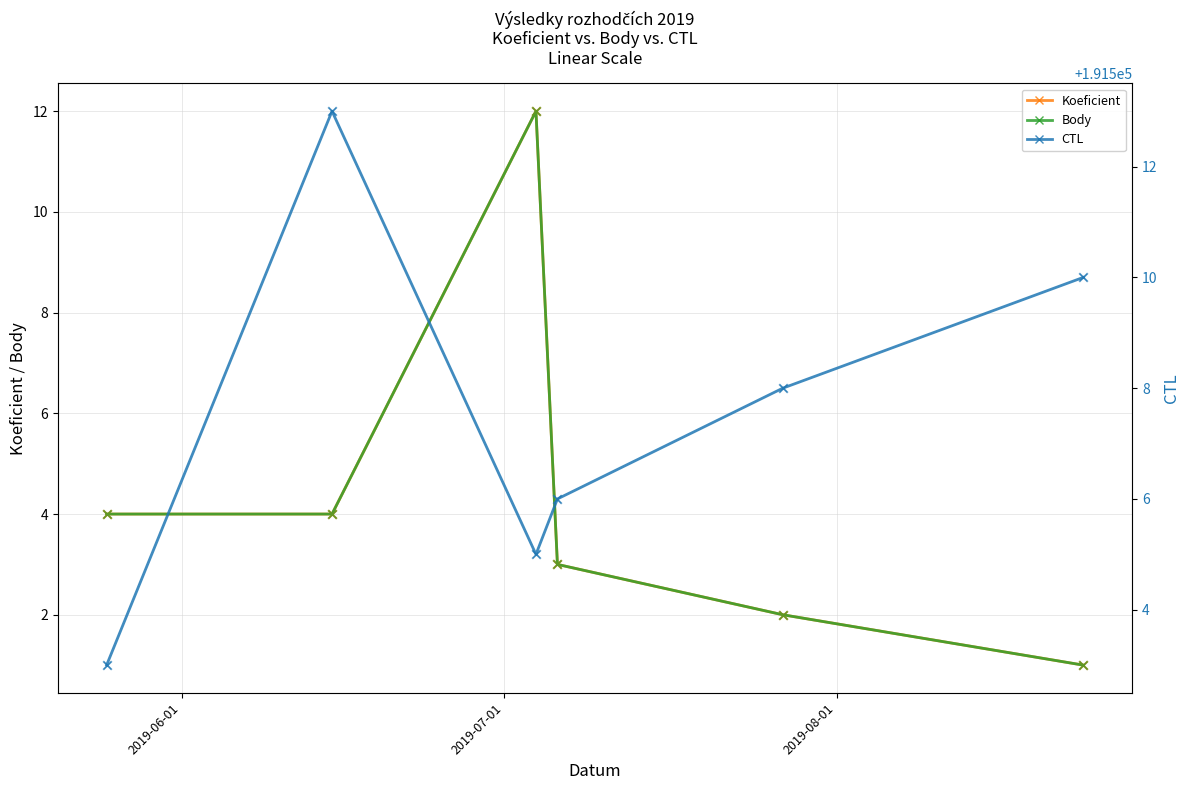

Is the value of CTL at 2019-08-01 greater than the value of Body at 2019-07-01?

Yes